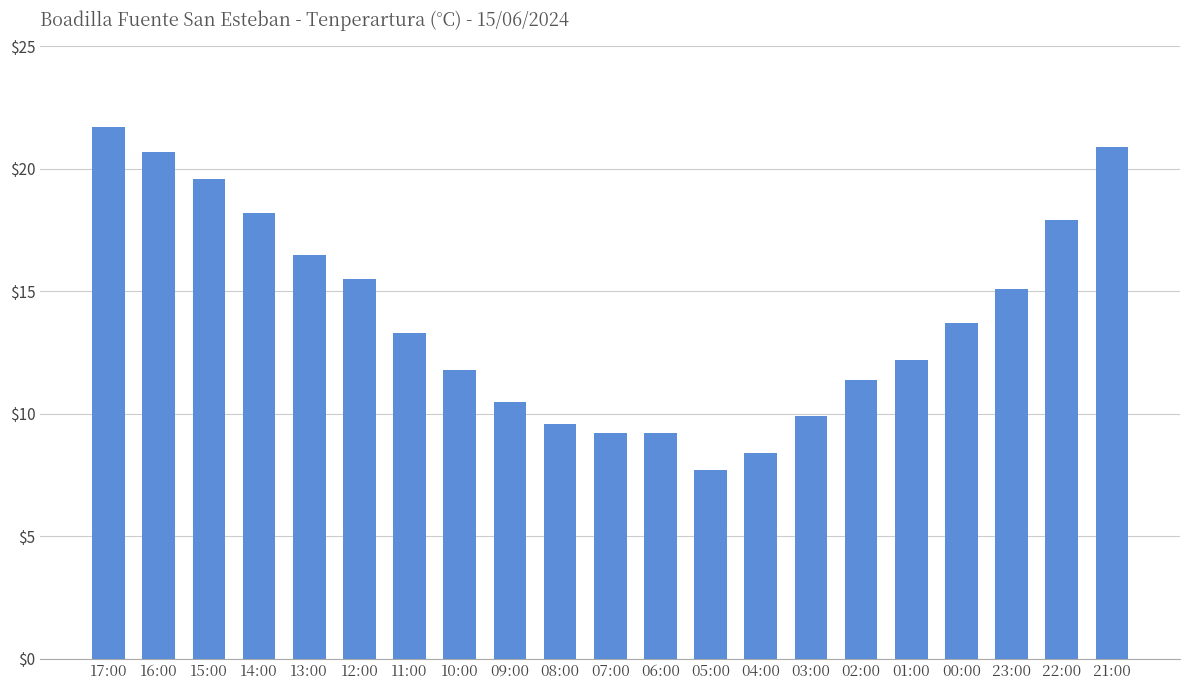

Where does the data first go above 13?

17:00